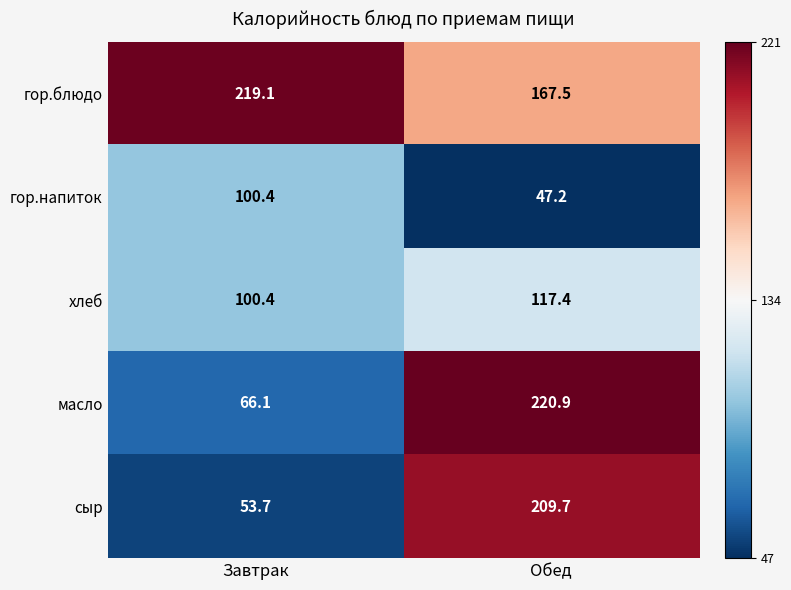

The value of гор.блюдо at Обед is 167.5. True or false?

True